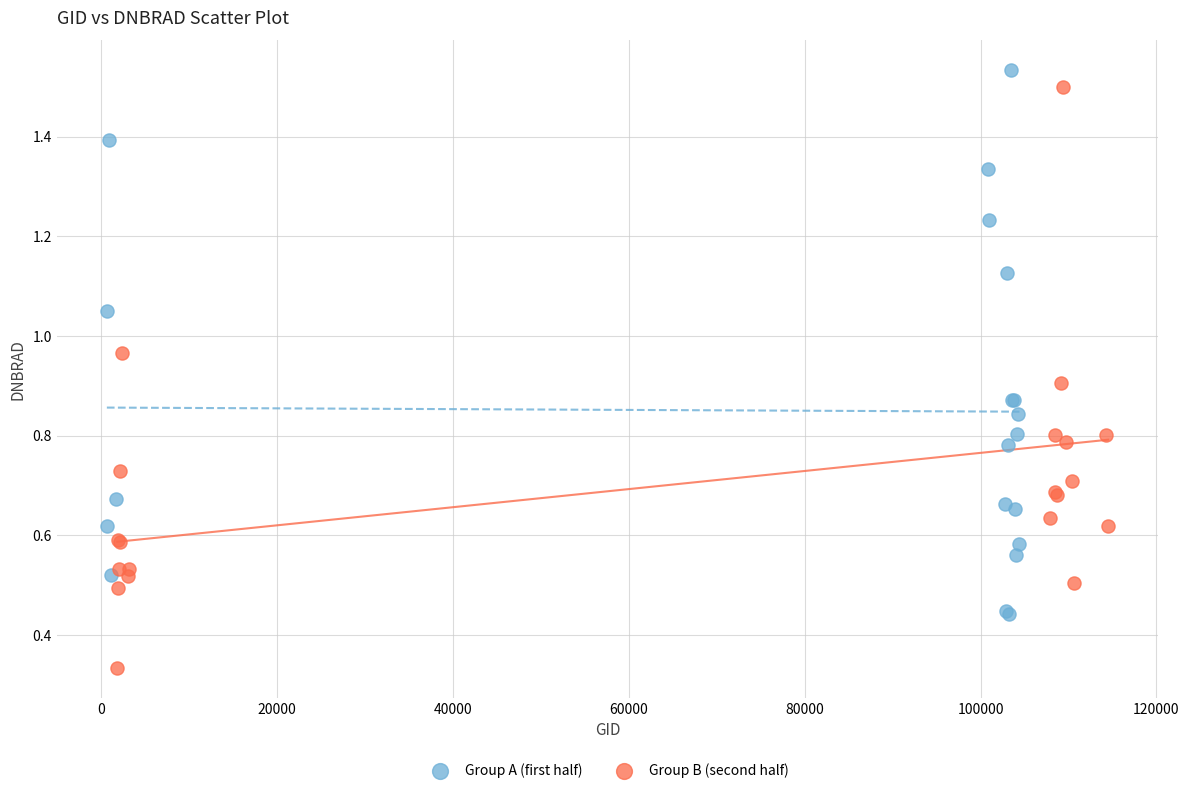

Which series reaches the minimum Y coordinate?

Group B (second half)